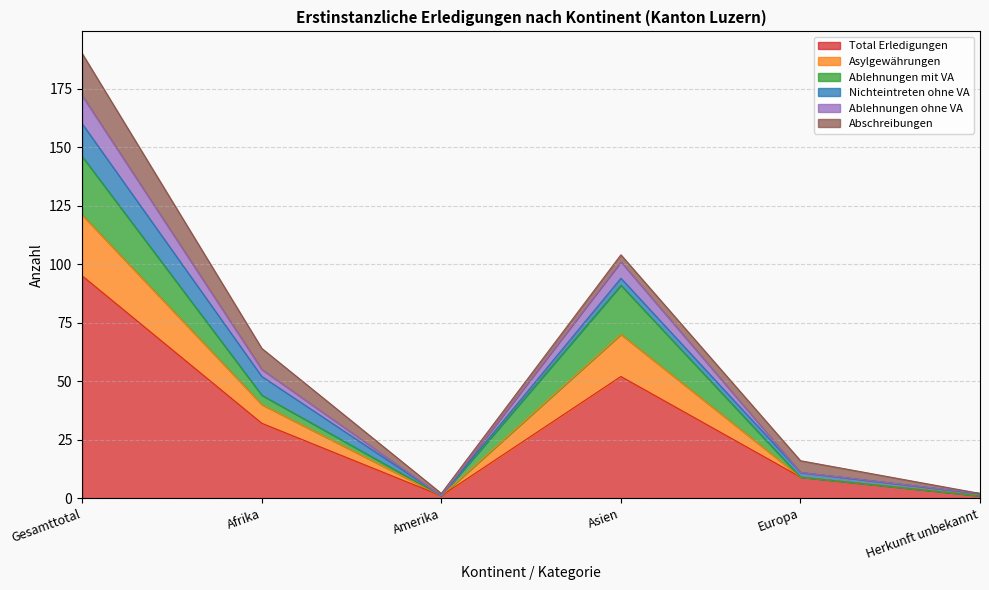

What is the maximum value for Total Erledigungen?

95